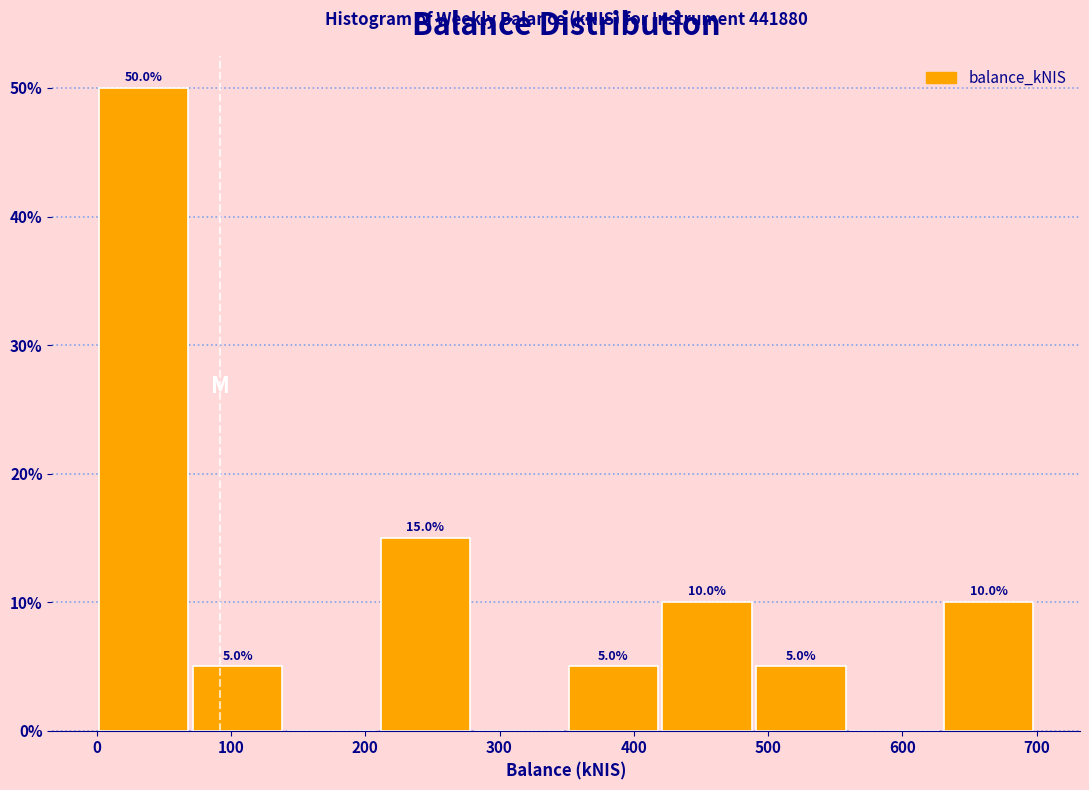

Over which range of the x-axis is the bar tallest?

0 to 70